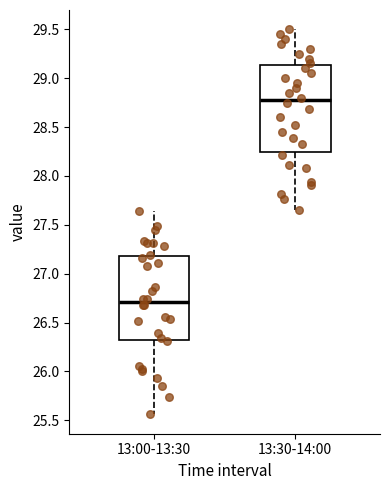

Which box has the highest median line?

13:30-14:00